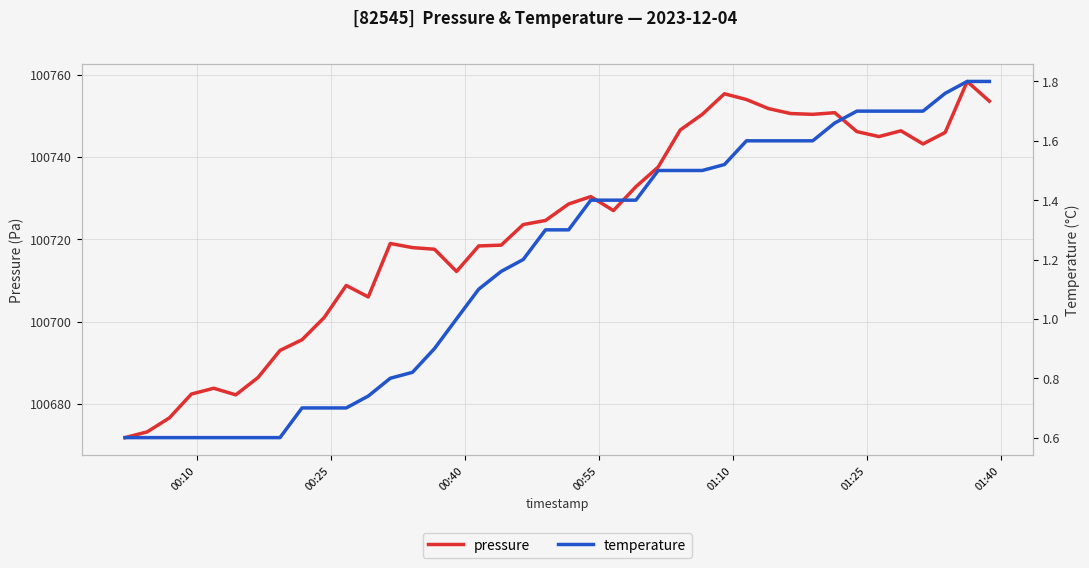

Reading left to right, what are all the values shown in this chart?

pressure: 100671.8	100673.2	100676.6	100682.4	100683.8	100682.2	100686.4	100693.0	100695.6	100701.0	100708.8	100706.0	100719.0	100718.0	100717.6	100712.2	100718.4	100718.6	100723.6	100724.6	100728.6	100730.4	100727.0	100732.8	100737.6	100746.6	100750.4	100755.4	100754.0	100751.8	100750.6	100750.4	100750.8	100746.2	100745.0	100746.4	100743.2	100746.0	100758.4	100753.6
temperature: 0.6	0.6	0.6	0.6	0.6	0.6	0.6	0.6	0.7	0.7	0.7	0.7	0.8	0.8	0.9	1.0	1.1	1.2	1.2	1.3	1.3	1.4	1.4	1.4	1.5	1.5	1.5	1.5	1.6	1.6	1.6	1.6	1.7	1.7	1.7	1.7	1.7	1.8	1.8	1.8